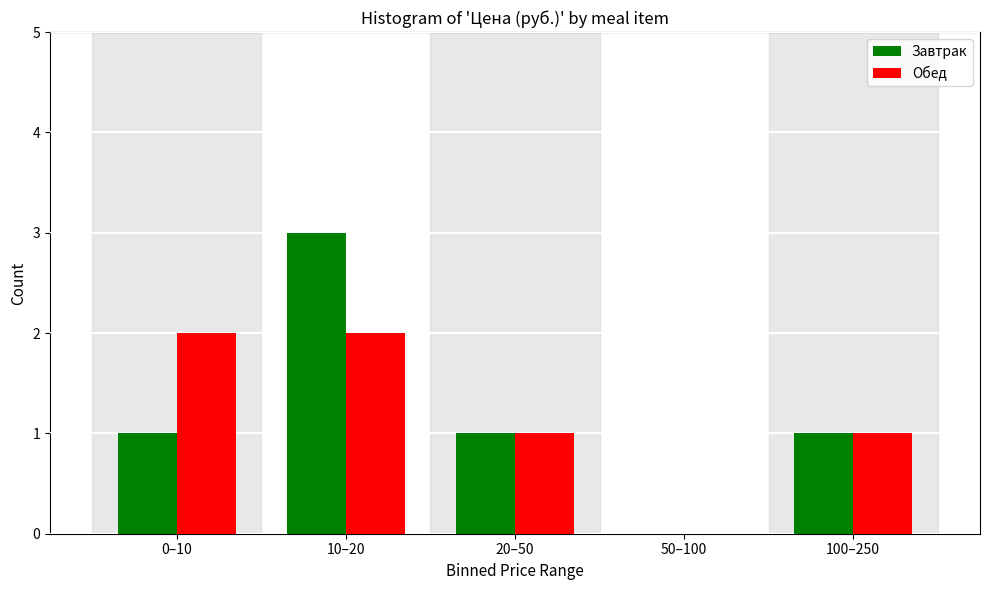

Reading left to right, what are all the values shown in this chart?

Завтрак: 0–10=1	10–20=3	20–50=1	50–100=0	100–250=1
Обед: 0–10=2	10–20=2	20–50=1	50–100=0	100–250=1